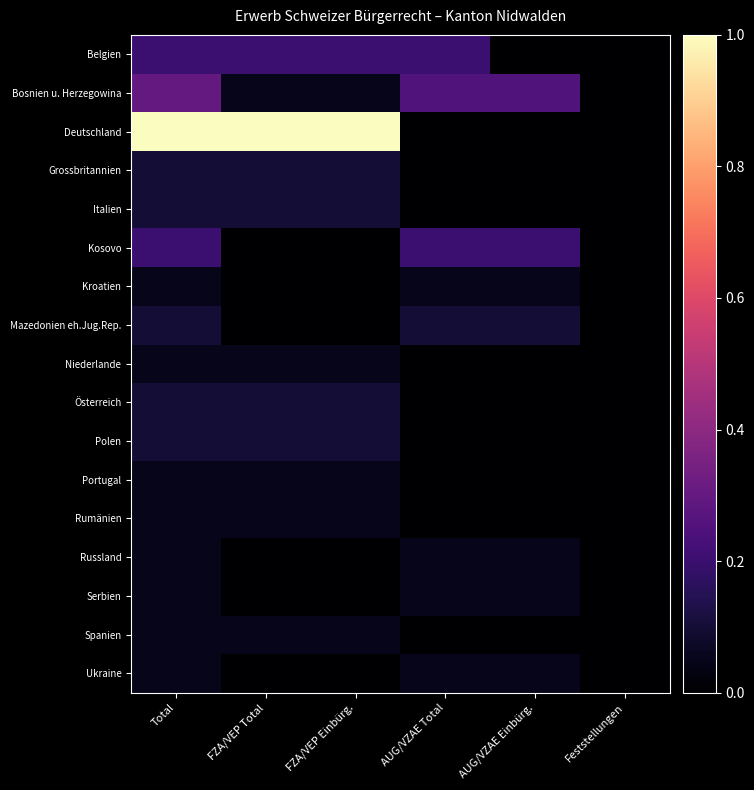

Rank the series by their maximum value, from highest to lowest.

Deutschland, Bosnien u. Herzegowina, Belgien, Kosovo, Grossbritannien, Italien, Mazedonien eh.Jug.Rep., Österreich, Polen, Kroatien, Niederlande, Portugal, Rumänien, Russland, Serbien, Spanien, Ukraine